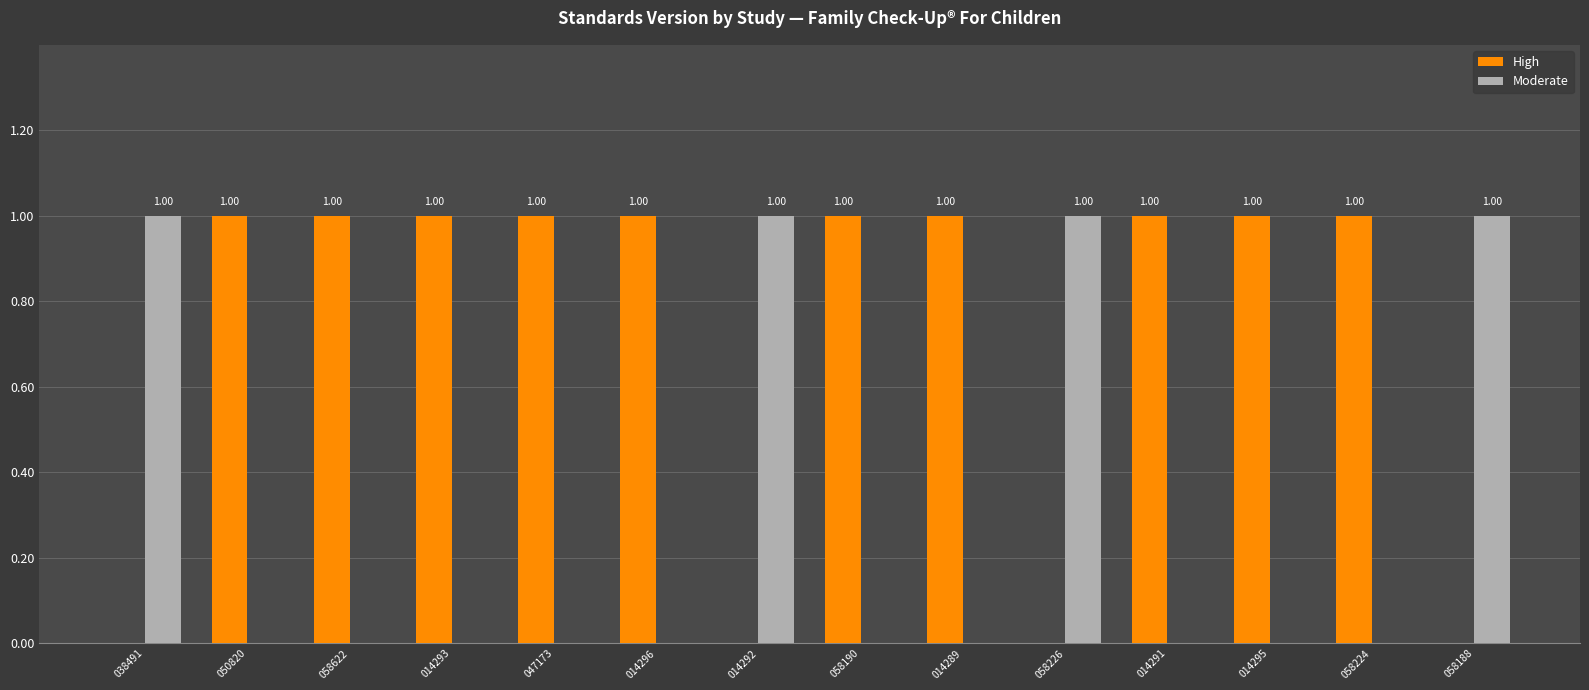

What is the sum of all Moderate values?

4